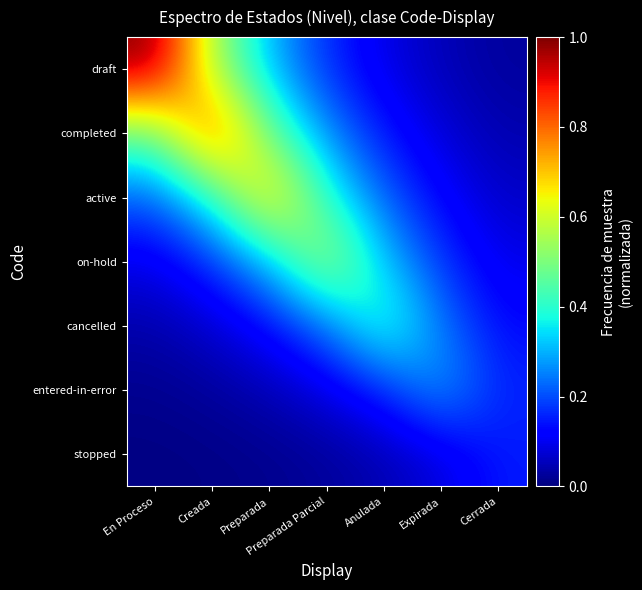

Reading left to right, what are all the values shown in this chart?

draft: En Proceso=1.0	Creada=0.5	Preparada=0.3	Preparada Parcial=0.2	Anulada=0.1	Expirada=0.0	Cerrada=0.0
completed: En Proceso=0.5	Creada=0.9	Preparada=0.5	Preparada Parcial=0.3	Anulada=0.1	Expirada=0.1	Cerrada=0.0
active: En Proceso=0.2	Creada=0.4	Preparada=0.7	Preparada Parcial=0.4	Anulada=0.2	Expirada=0.1	Cerrada=0.1
on-hold: En Proceso=0.1	Creada=0.2	Preparada=0.3	Preparada Parcial=0.6	Anulada=0.3	Expirada=0.2	Cerrada=0.1
cancelled: En Proceso=0.0	Creada=0.1	Preparada=0.1	Preparada Parcial=0.2	Anulada=0.4	Expirada=0.2	Cerrada=0.1
entered-in-error: En Proceso=0.0	Creada=0.0	Preparada=0.0	Preparada Parcial=0.1	Anulada=0.2	Expirada=0.3	Cerrada=0.2
stopped: En Proceso=0.0	Creada=0.0	Preparada=0.0	Preparada Parcial=0.0	Anulada=0.0	Expirada=0.1	Cerrada=0.1